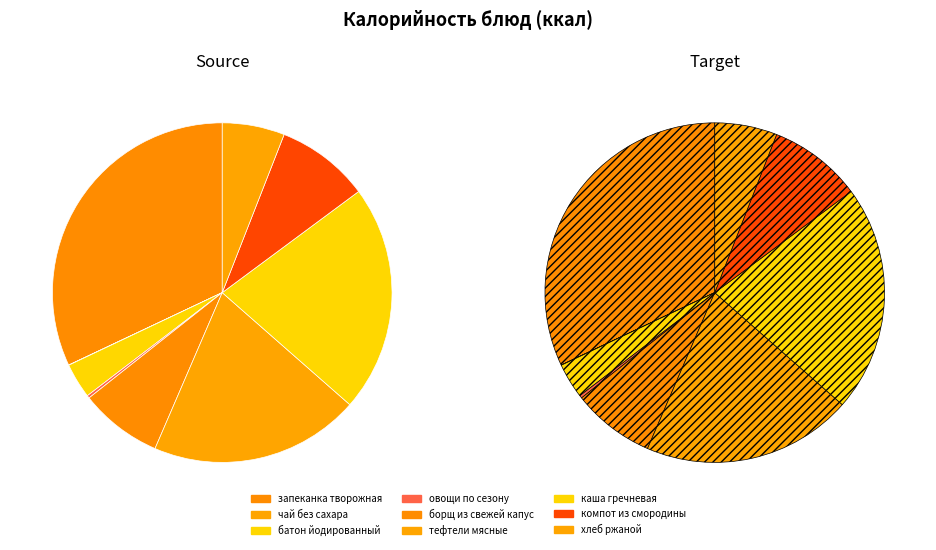

To the nearest percent, what portion does батон йодированный represent?

3%